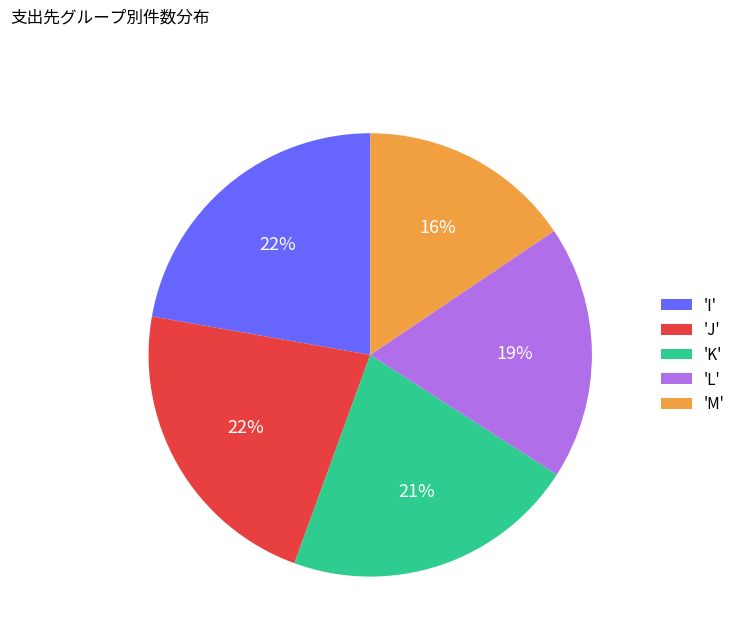

Which category has the smallest portion of the pie?

'M'